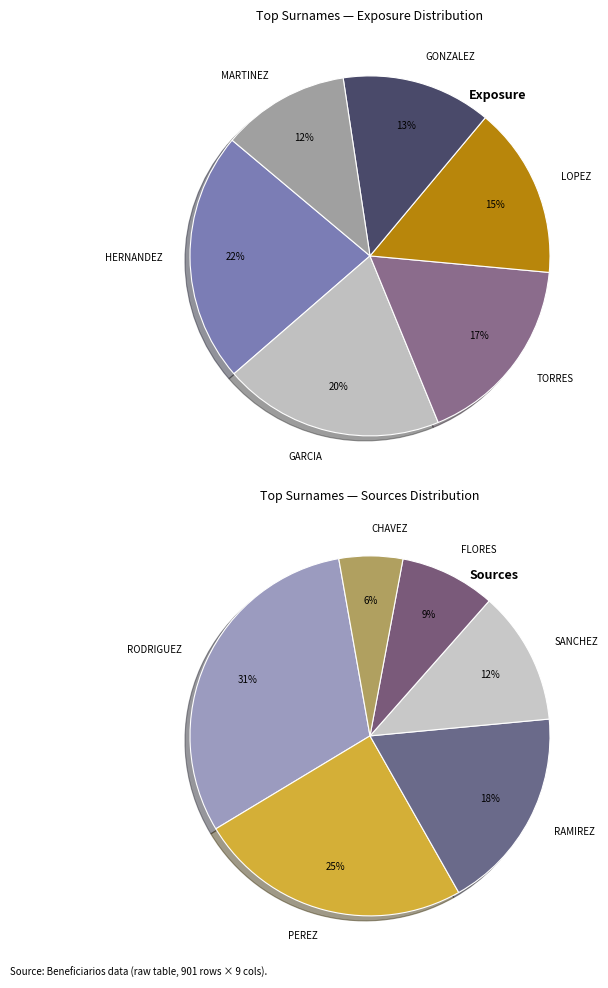

Approximately how many times larger is the value at RAMIREZ compared to PEREZ?

0.7